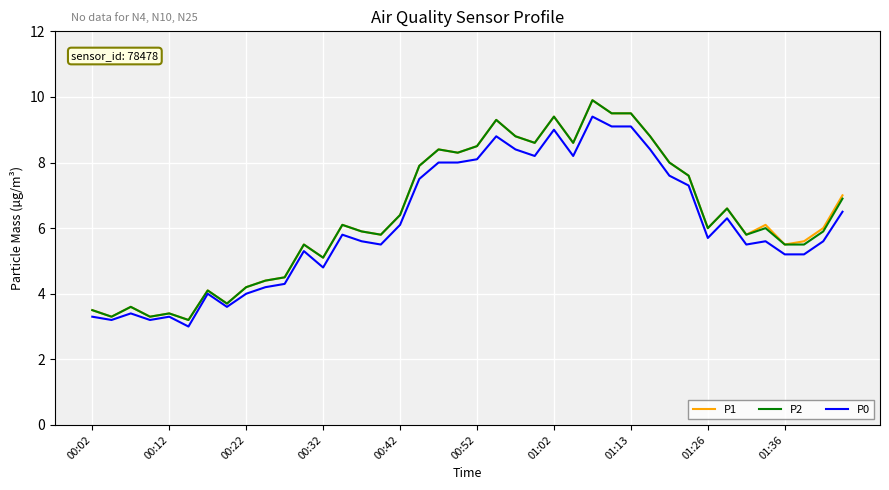

How many values in the P0 series exceed 5?

28